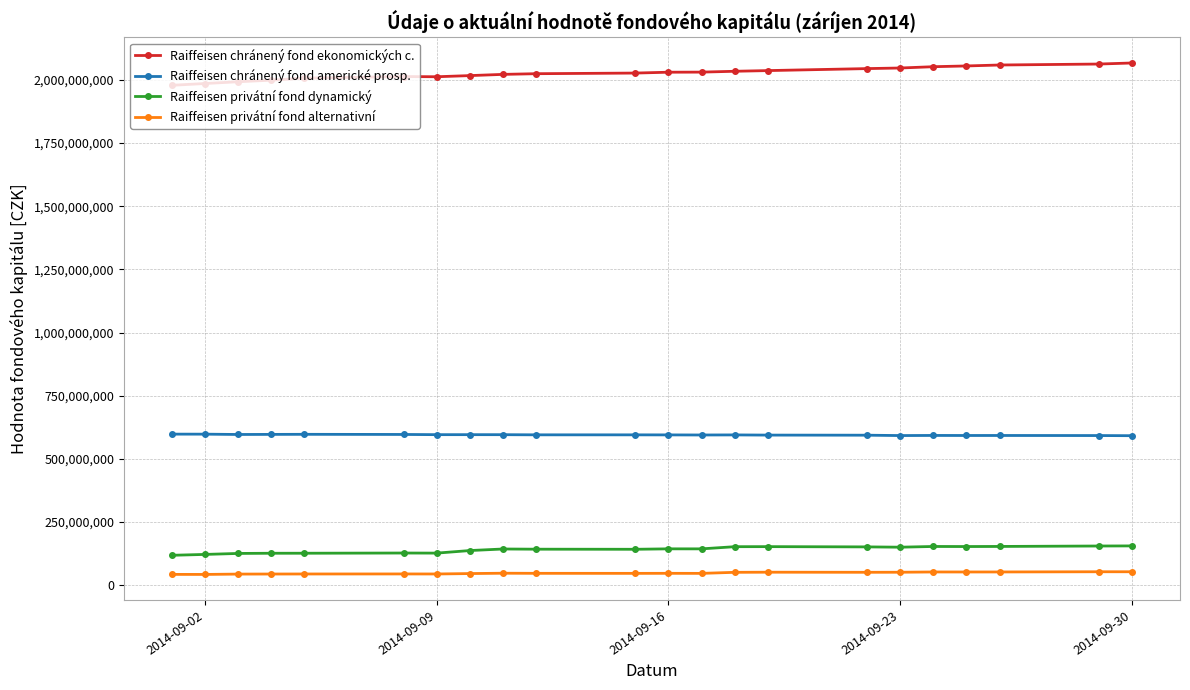

True or false: Raiffeisen privátní fond dynamický and Raiffeisen privátní fond alternativní cross at least once.

False